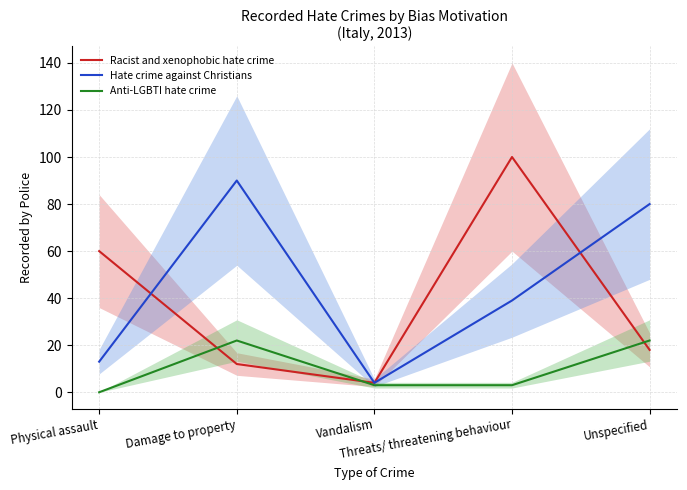

How many distinct data groups are displayed?

3